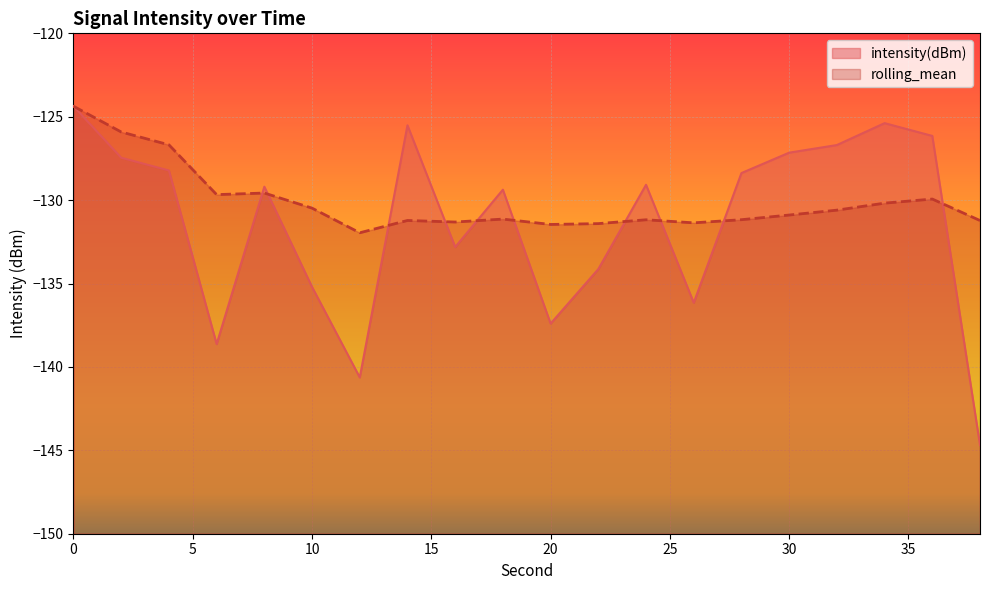

What are all the series names shown in the legend?

intensity(dBm), rolling_mean